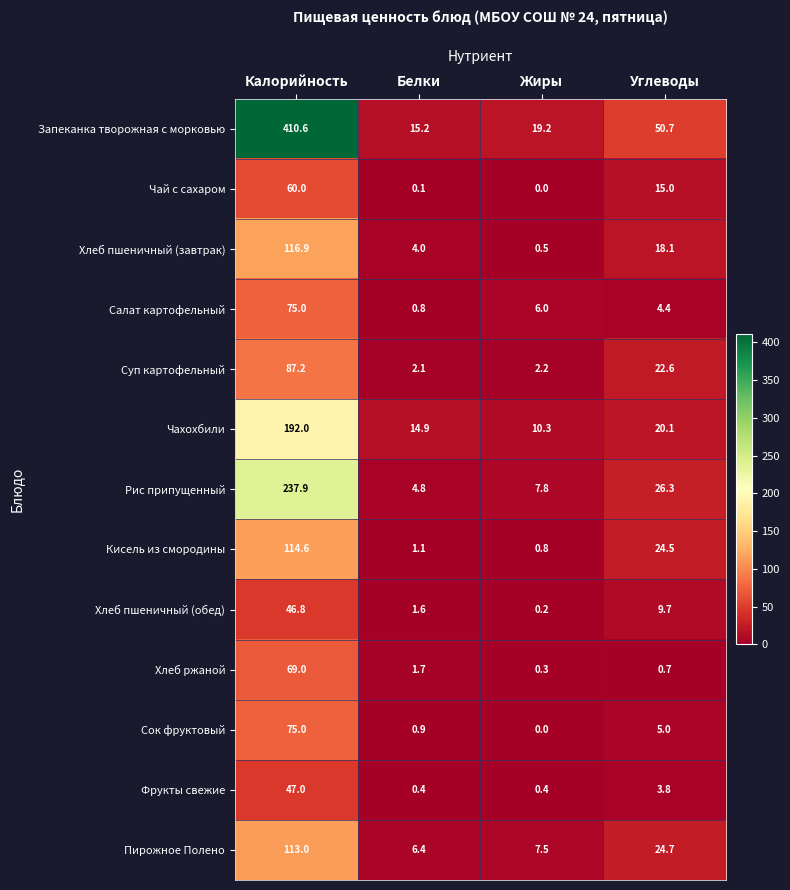

Which series has the largest range (max minus min)?

Запеканка творожная с морковью